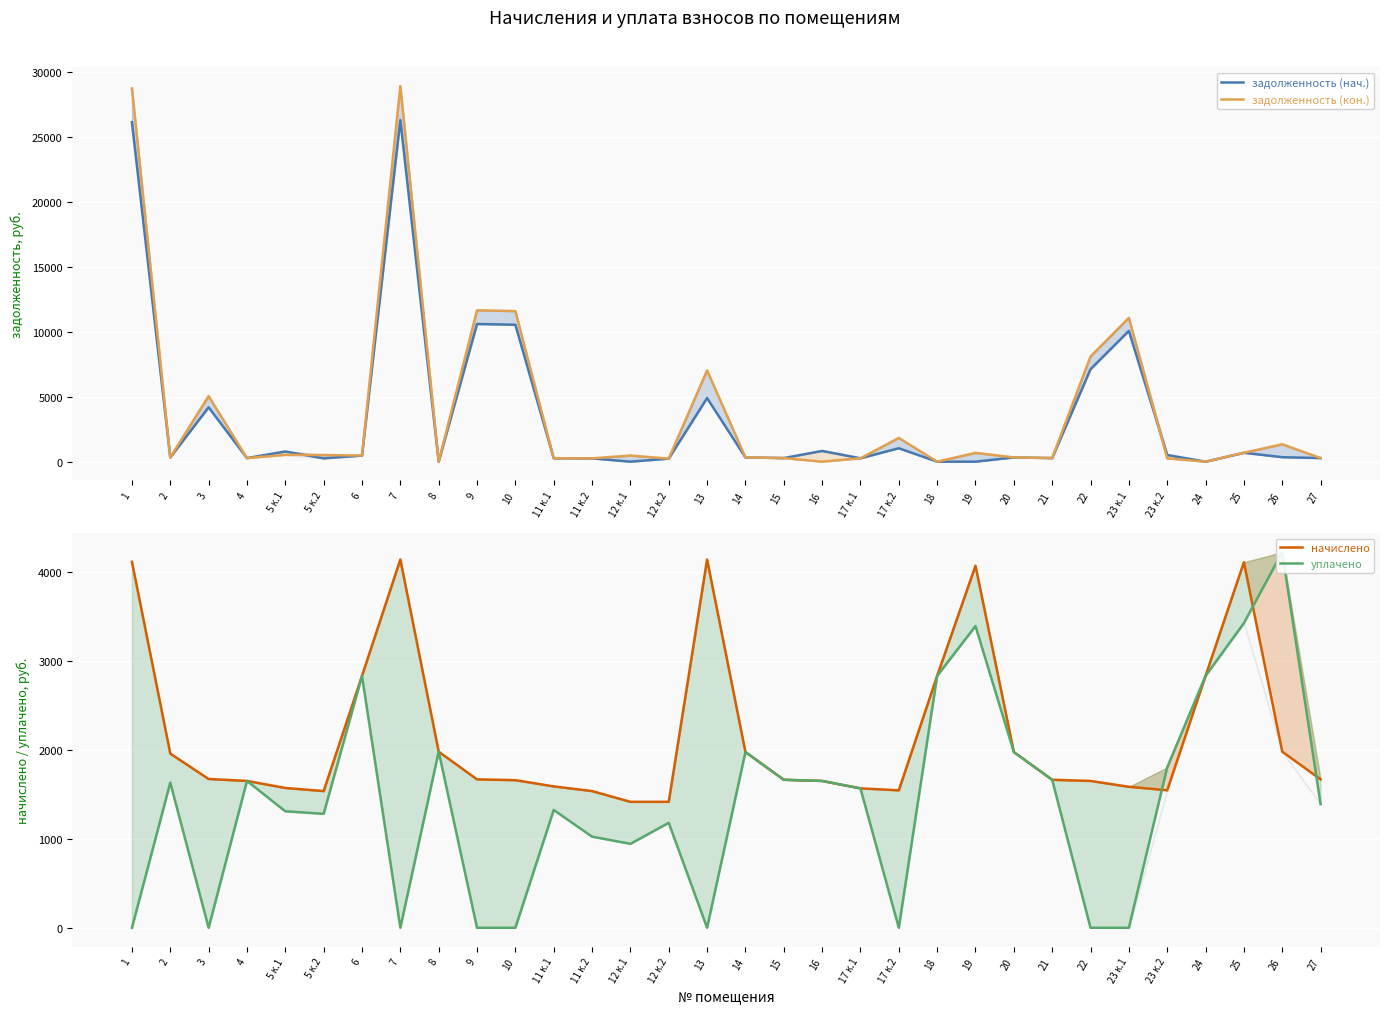

Read the задолженность (кон.) value at 6.

472.1